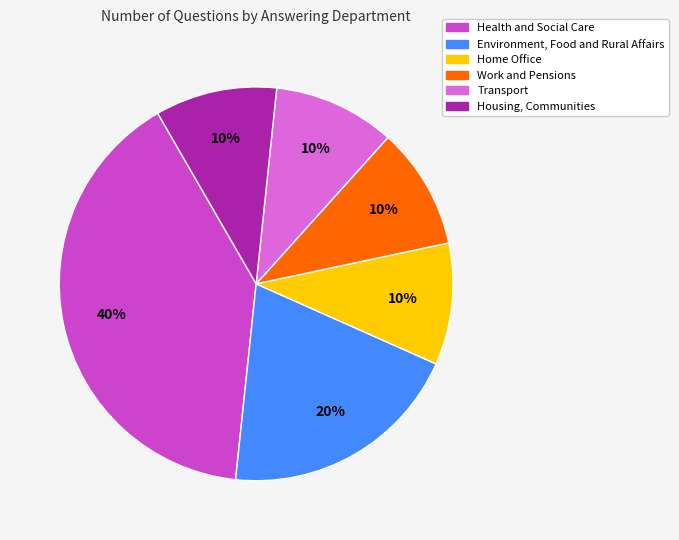

Combined, do Housing, Communities and Environment, Food and Rural Affairs account for over 50%?

No